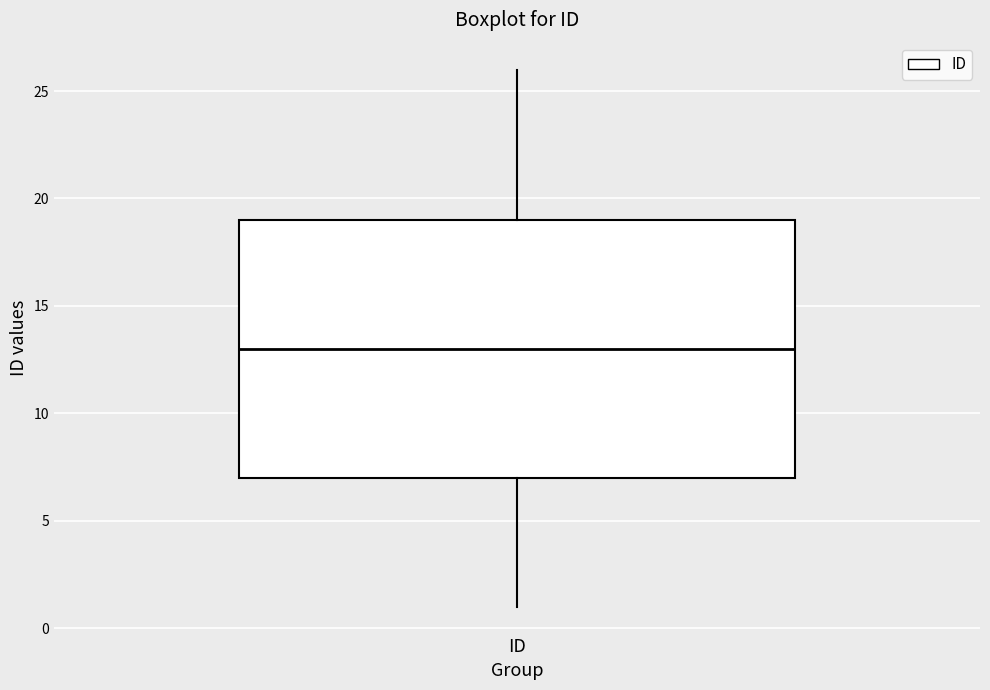

Read this box plot against the y-axis: the position of the median line, the range covered by the box, and the ends of both whiskers. The values are not printed on the chart, so give them approximately, as read against the axis.

median 13, box 7 to 19, whiskers 1 to 26